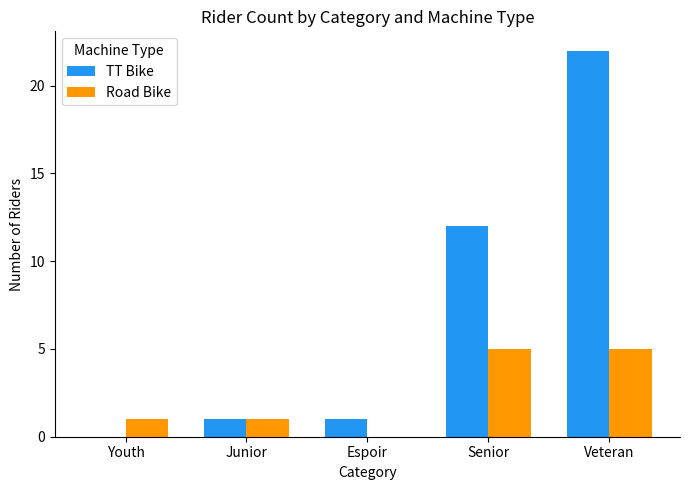

The value of Road Bike at Junior is 2. True or false?

False